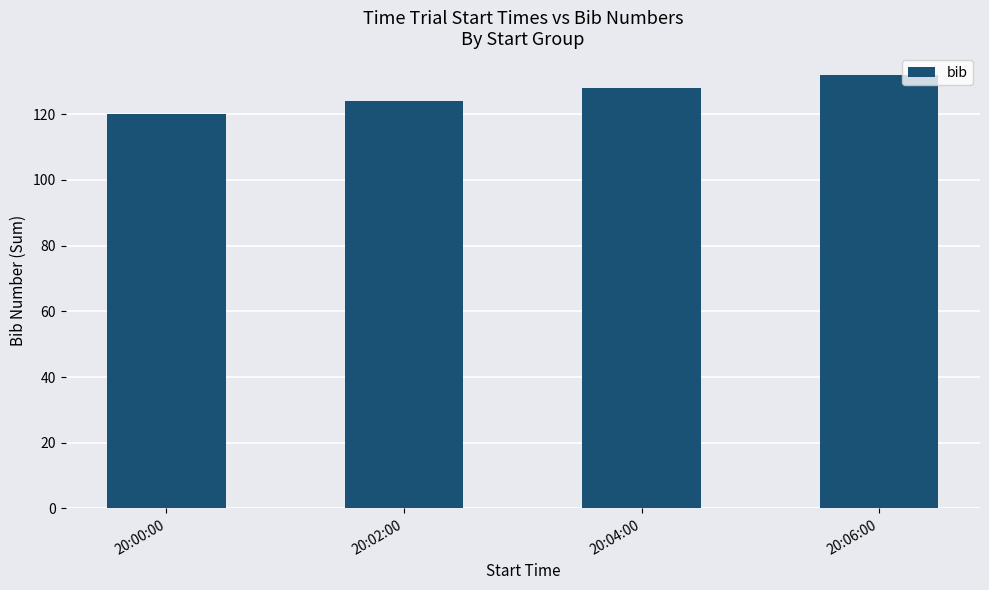

Reading left to right, list all the values displayed in this chart.

20:00:00=120	20:02:00=124	20:04:00=128	20:06:00=132